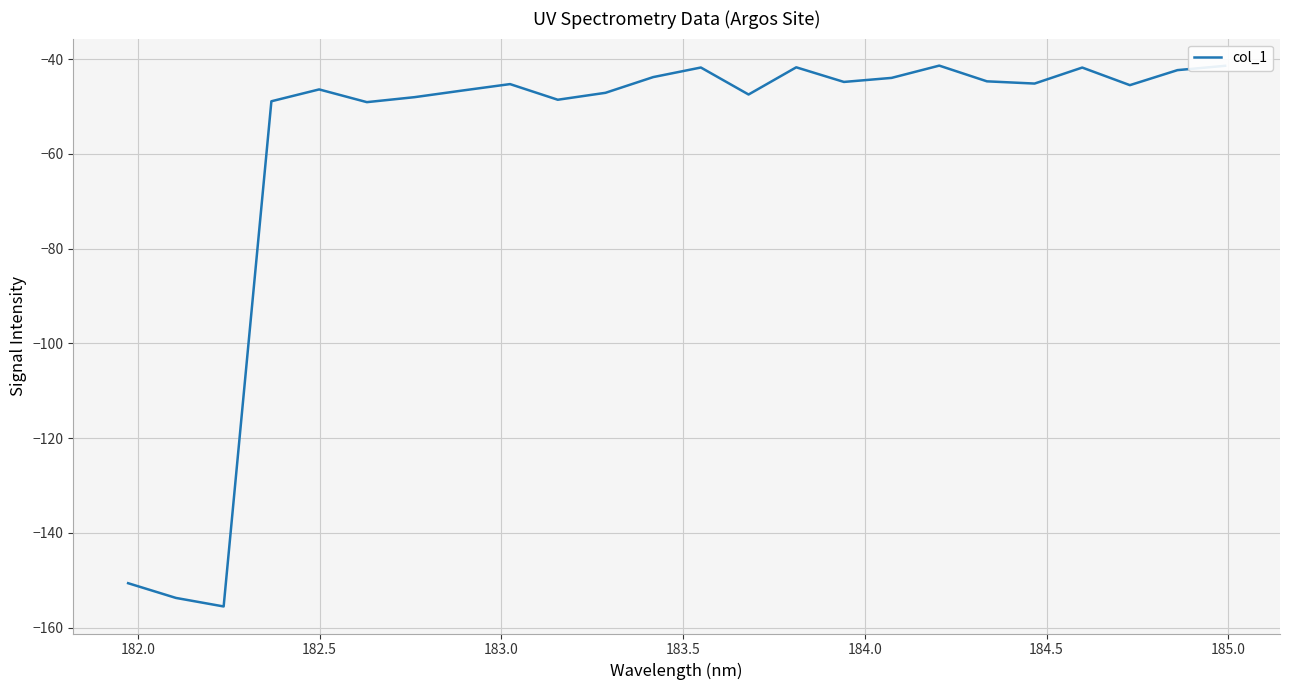

What is the difference between the maximum and minimum values?

114.2